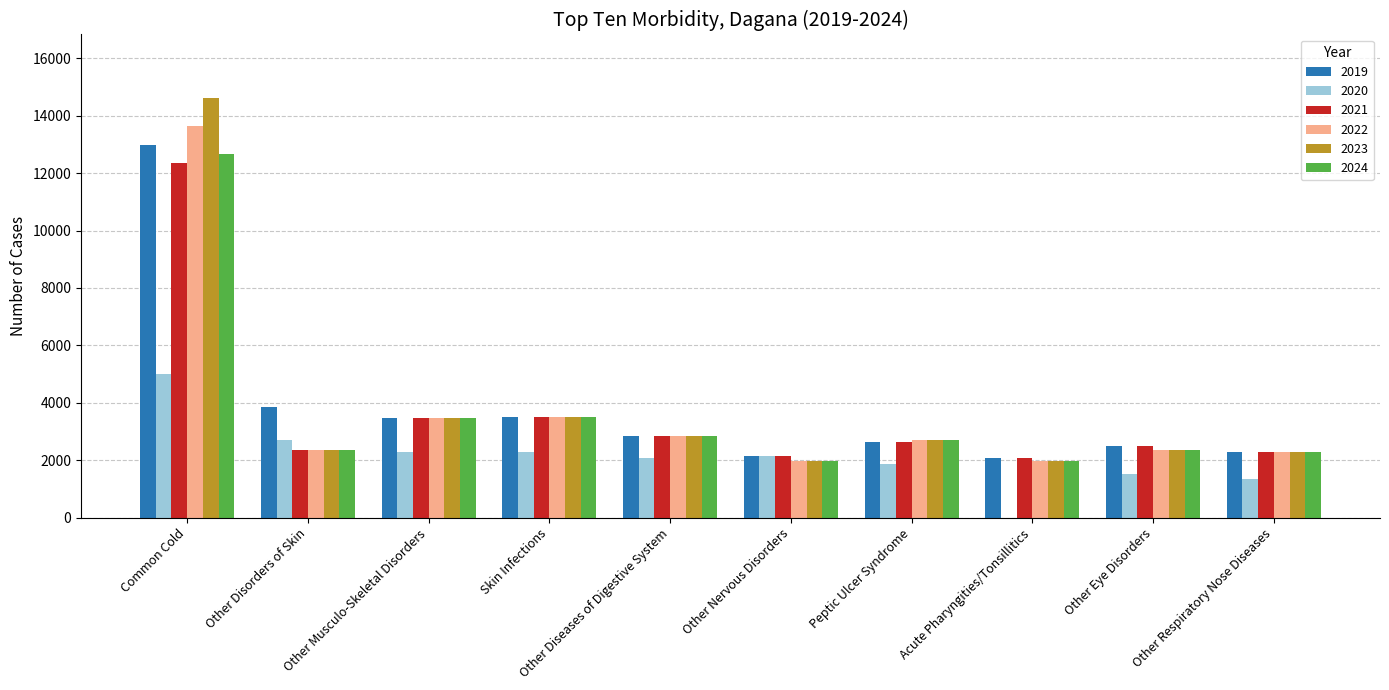

At which label does 2019 reach its peak?

Common Cold